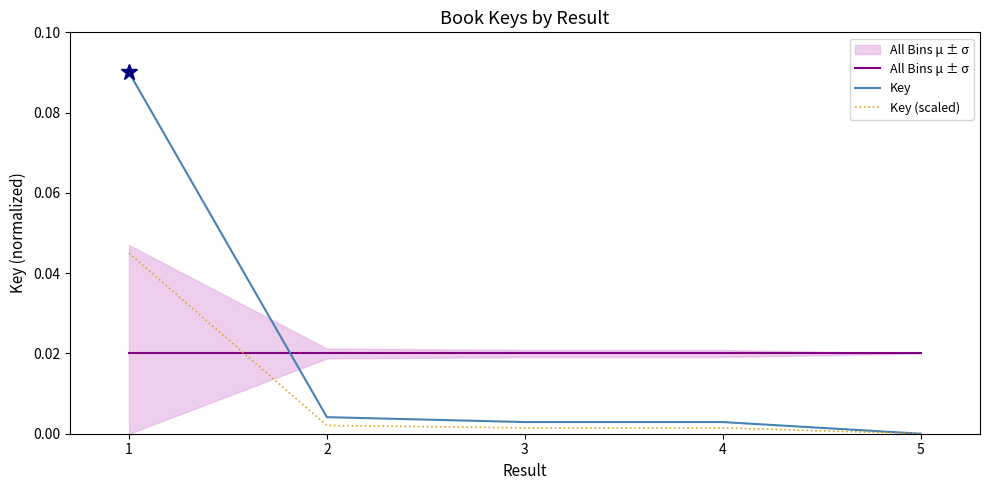

Is the value of All Bins μ ± σ at 2 greater than the value of Key at 5?

Yes